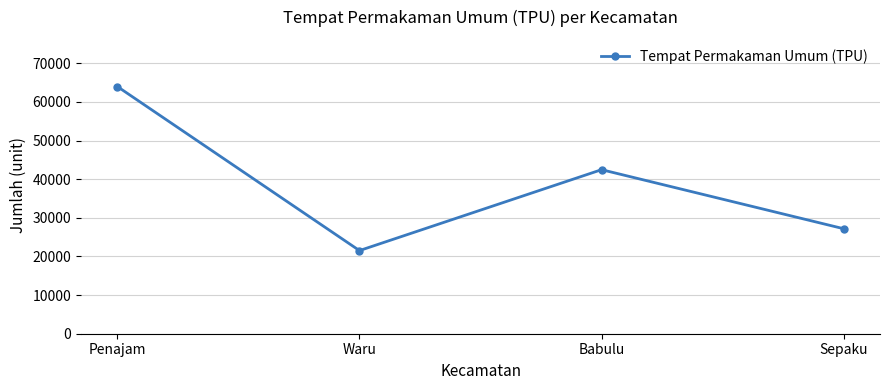

Reading right to left, transcribe all the data shown in this chart.

27183	42469	21525	63992